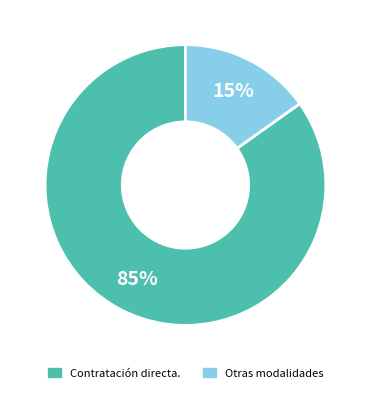

Is there any slice that represents more than half of the pie?

Yes